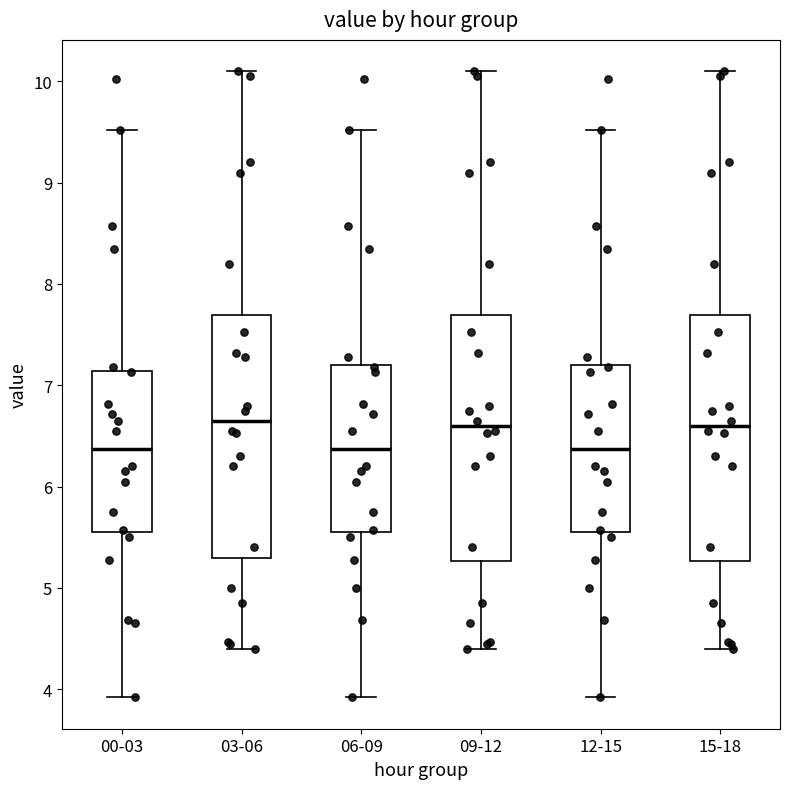

Reading left to right, transcribe this box plot: for each box, give where its median line is, the range the box spans, and where its two whiskers end, as read against the y-axis. The values are not printed on the chart, so give them approximately, as read against the axis.

00-03: median 6.4, box 5.6 to 7.1, whiskers 3.9 to 9.5
03-06: median 6.7, box 5.3 to 7.7, whiskers 4.4 to 10.1
06-09: median 6.4, box 5.6 to 7.2, whiskers 3.9 to 9.5
09-12: median 6.6, box 5.3 to 7.7, whiskers 4.4 to 10.1
12-15: median 6.4, box 5.6 to 7.2, whiskers 3.9 to 9.5
15-18: median 6.6, box 5.3 to 7.7, whiskers 4.4 to 10.1